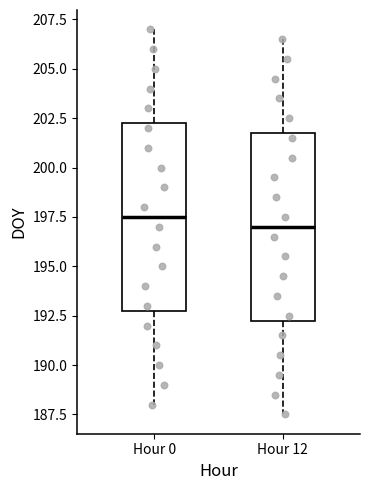

Where is the lower edge of the box for Hour 0 on the y-axis? The values are not printed on the chart, so give them approximately, as read against the axis.

193.0